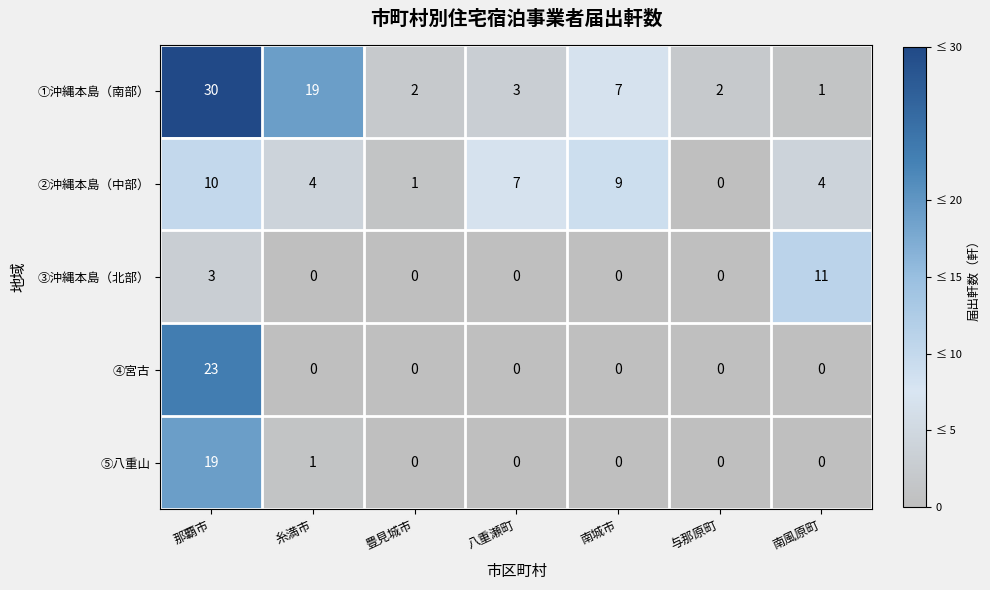

Which series changed the most between 与那原町 and 南風原町?

③沖縄本島（北部）